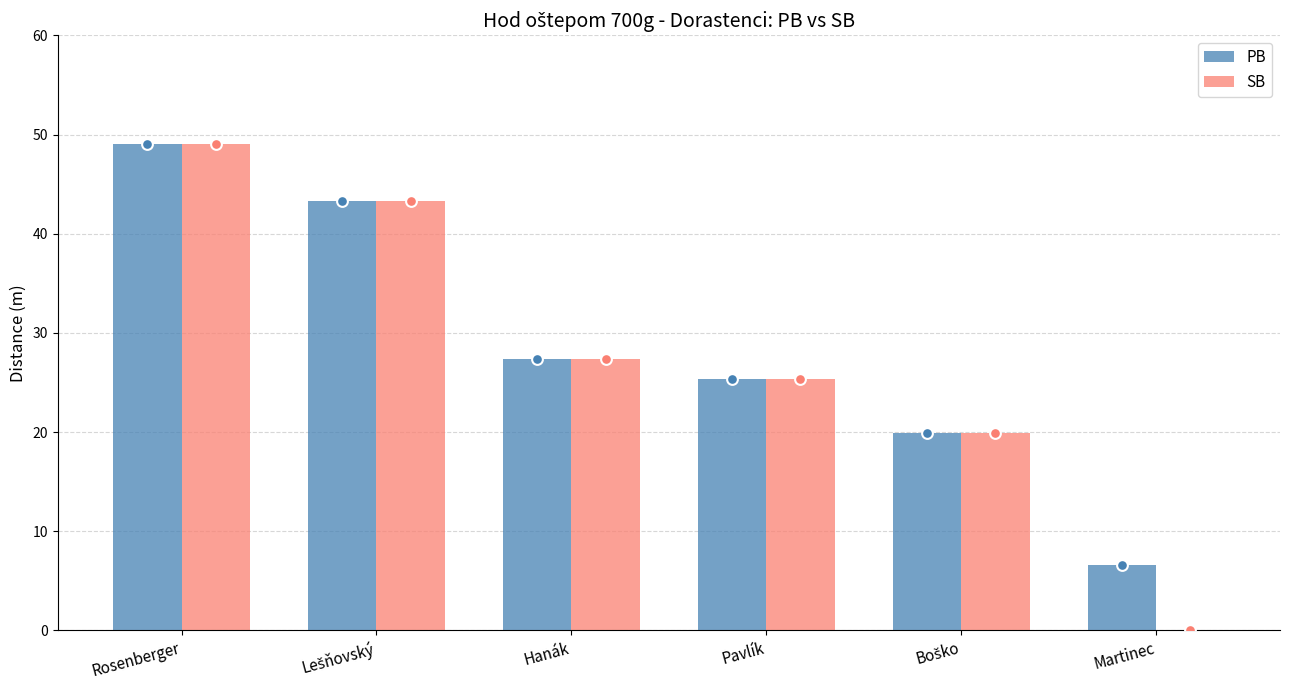

Which series has the largest total across all categories?

PB